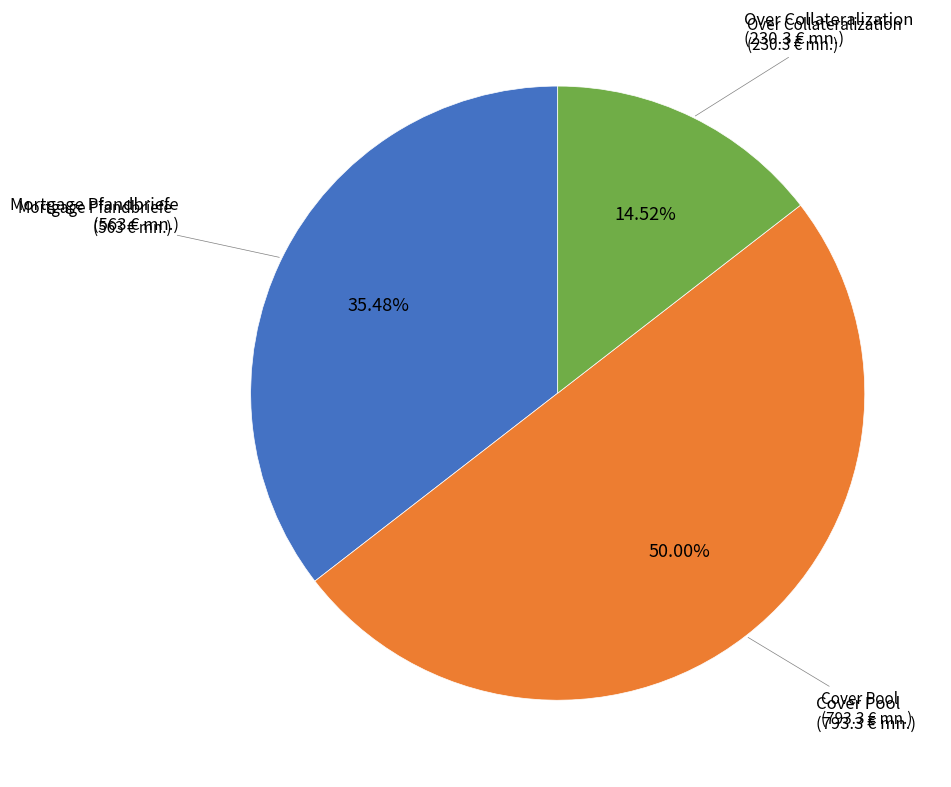

How many segments does this pie chart have?

3